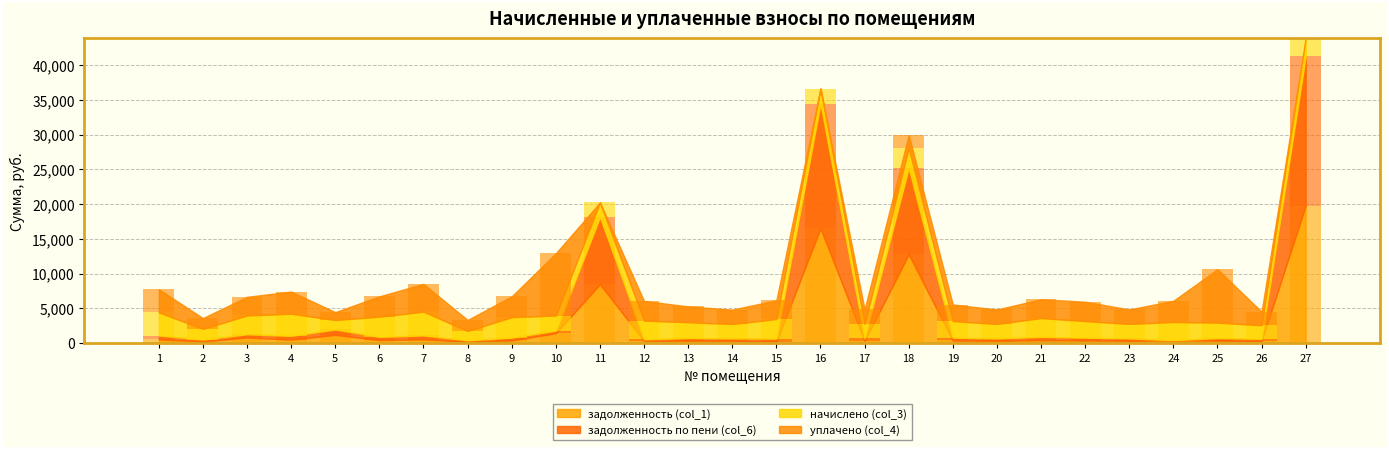

Which category has the highest value in the задолженность по пени (col_6) series?

27